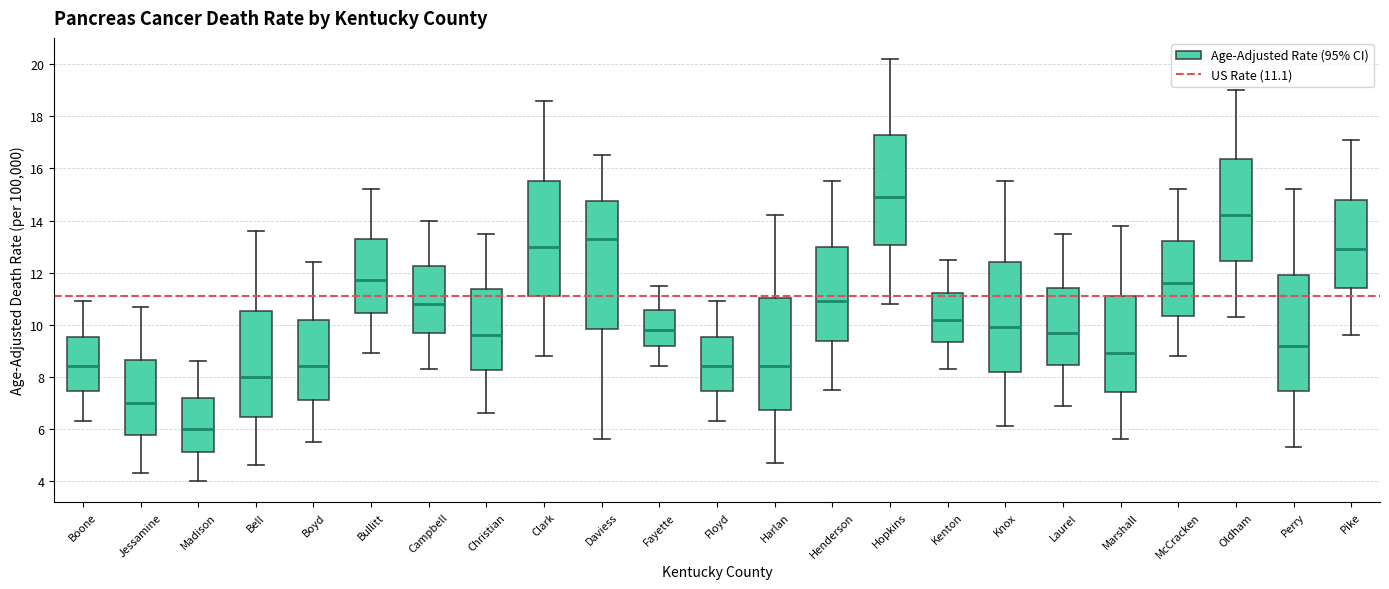

Which box's median line is the highest?

Hopkins